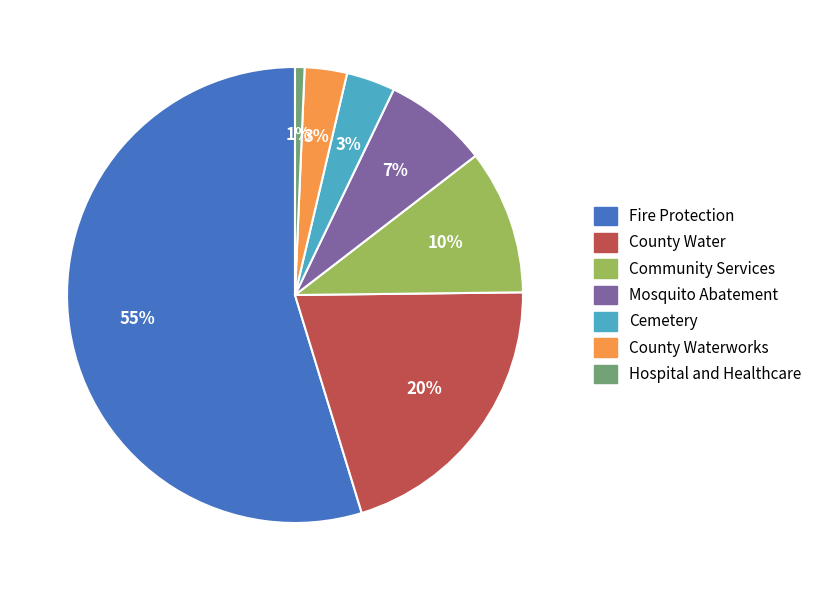

Does any single category account for the majority?

Yes